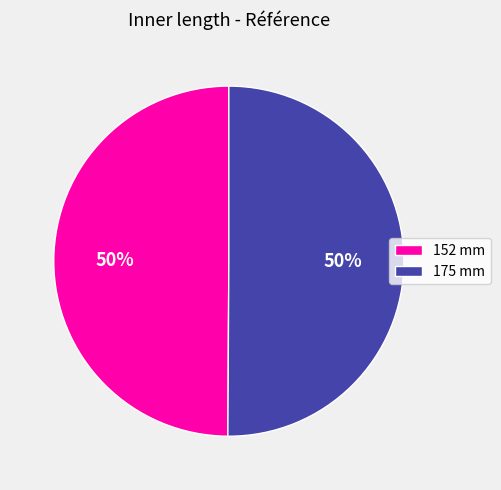

What is the ratio of the value at 175 mm to the value at 152 mm?

1.0